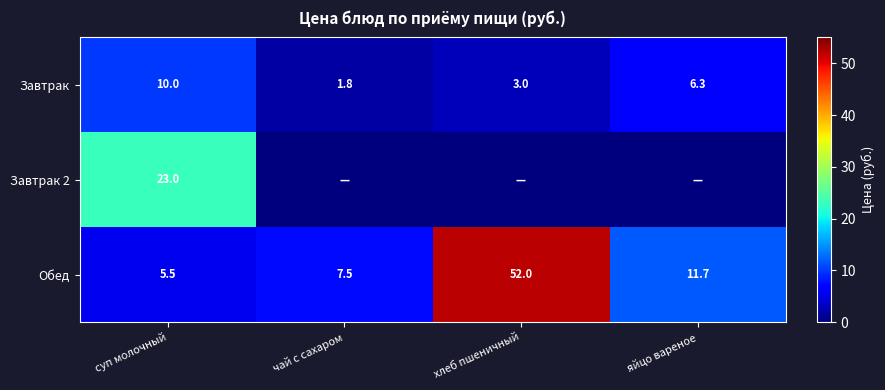

What is the difference between the second highest and minimum values in the Завтрак series?

4.5